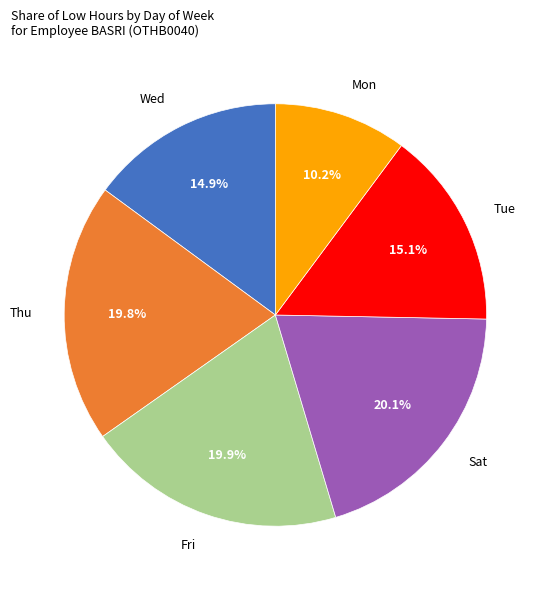

What percentage is NOT represented by Fri?

80.1%